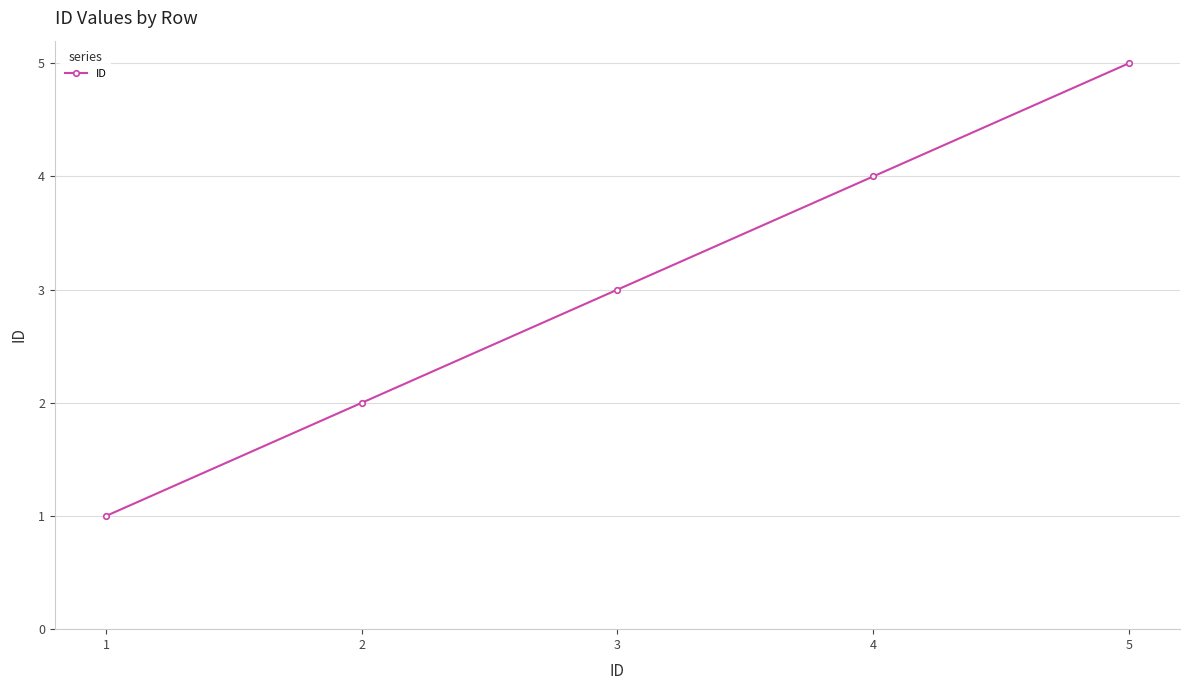

True or false: there are more than 1 points higher than both neighbors.

False